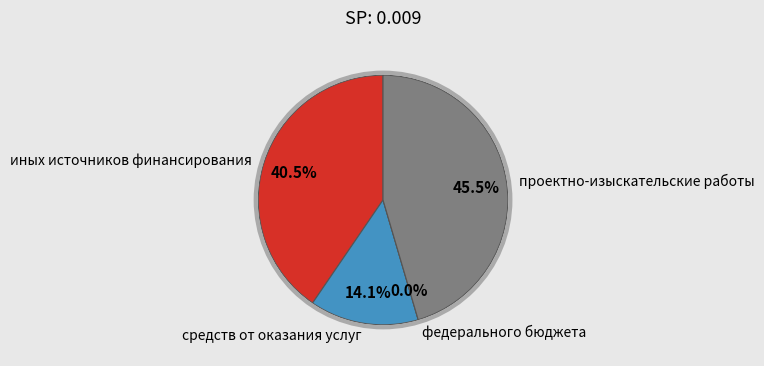

To the nearest percent, what percentage of the pie is проектно-изыскательские работы?

45%